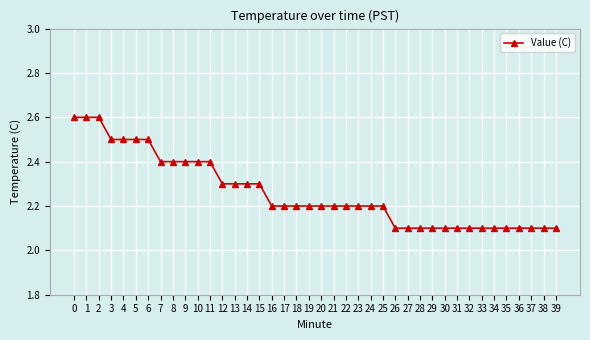

Reading left to right, what are all the values shown in this chart?

0=2.6	1=2.6	2=2.6	3=2.5	4=2.5	5=2.5	6=2.5	7=2.4	8=2.4	9=2.4	10=2.4	11=2.4	12=2.3	13=2.3	14=2.3	15=2.3	16=2.2	17=2.2	18=2.2	19=2.2	20=2.2	21=2.2	22=2.2	23=2.2	24=2.2	25=2.2	26=2.1	27=2.1	28=2.1	29=2.1	30=2.1	31=2.1	32=2.1	33=2.1	34=2.1	35=2.1	36=2.1	37=2.1	38=2.1	39=2.1